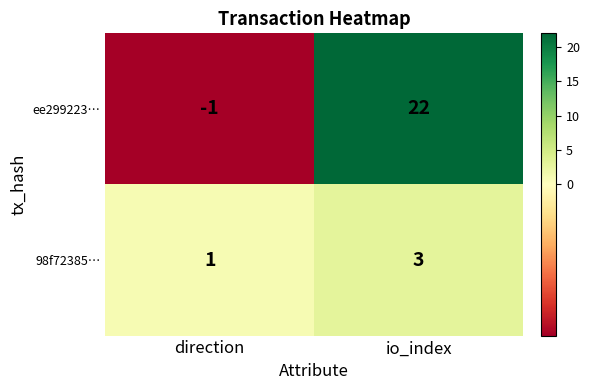

What is the difference between the ee299223… values at direction and io_index?

23